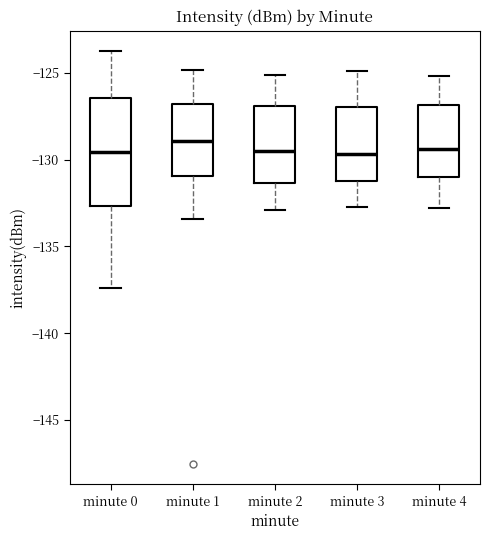

Reading left to right, transcribe this box plot: for each box, give where its median line is, the range the box spans, and where its two whiskers end, as read against the y-axis. The values are not printed on the chart, so give them approximately, as read against the axis.

minute 0: median -129.5, box -132.5 to -126.5, whiskers -137.5 to -124.0
minute 1: median -129.0, box -131.0 to -127.0, whiskers -133.5 to -125.0
minute 2: median -129.5, box -131.5 to -127.0, whiskers -133.0 to -125.0
minute 3: median -129.5, box -131.0 to -127.0, whiskers -132.5 to -125.0
minute 4: median -129.5, box -131.0 to -127.0, whiskers -133.0 to -125.0